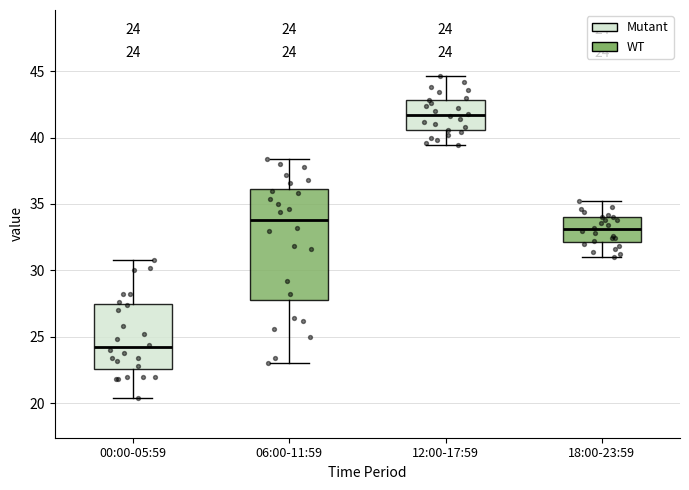

Comparing the boxes themselves (not the whiskers), which one is the tallest?

06:00-11:59